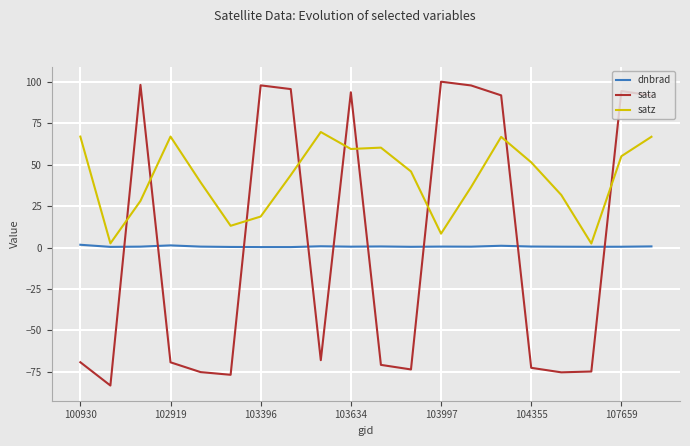

Which series has the largest range (max minus min)?

sata